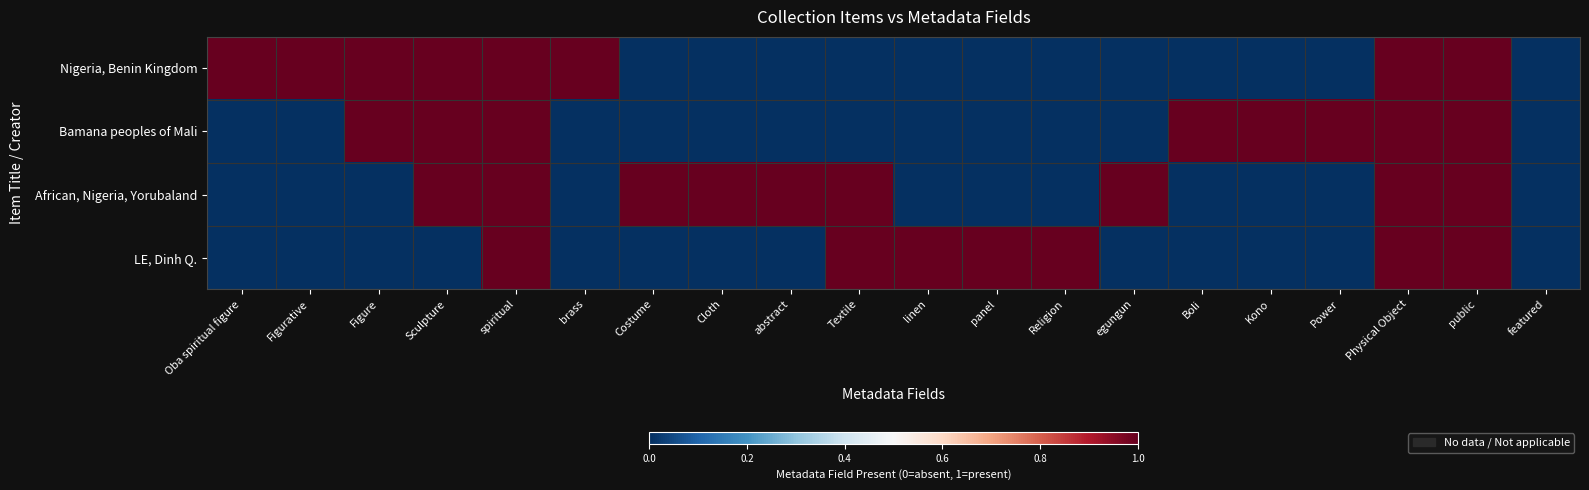

What is the maximum value shown in the chart?

1